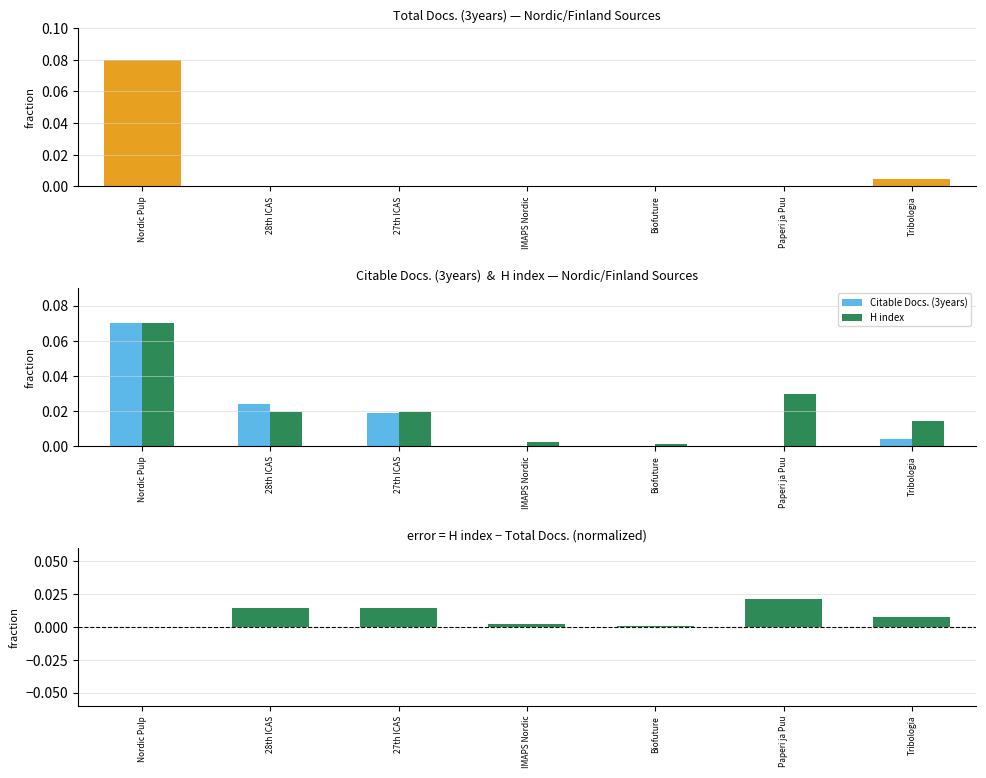

At which label is Citable Docs. (3years) closest to 0?

Biofuture